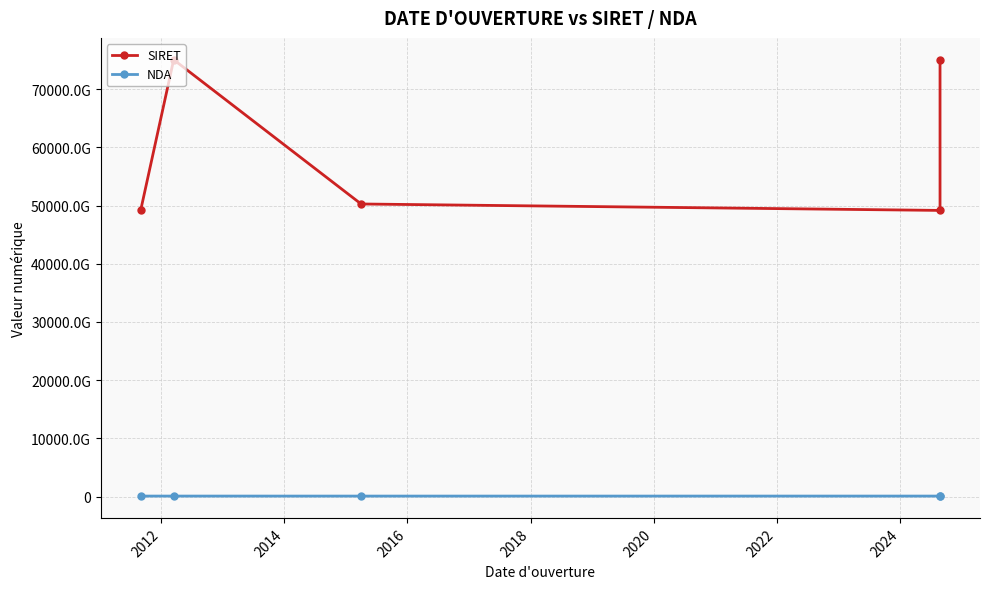

Which series has the largest range (max minus min)?

SIRET